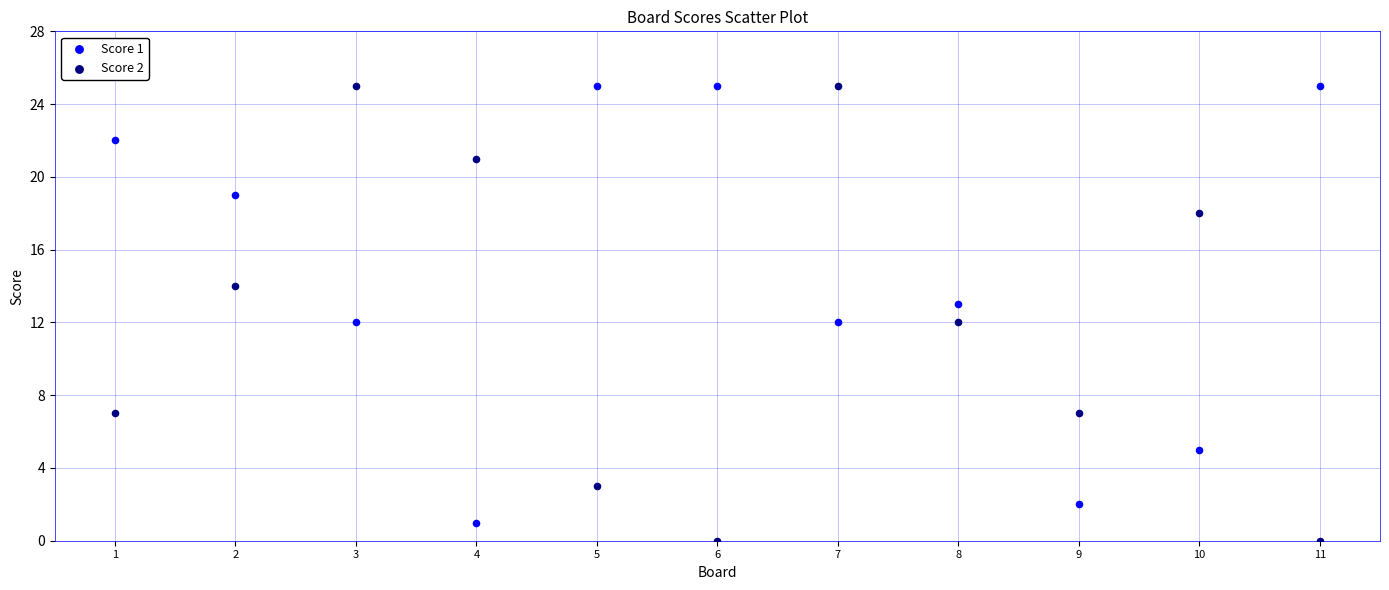

What are all the series names shown in the legend?

Score 1, Score 2